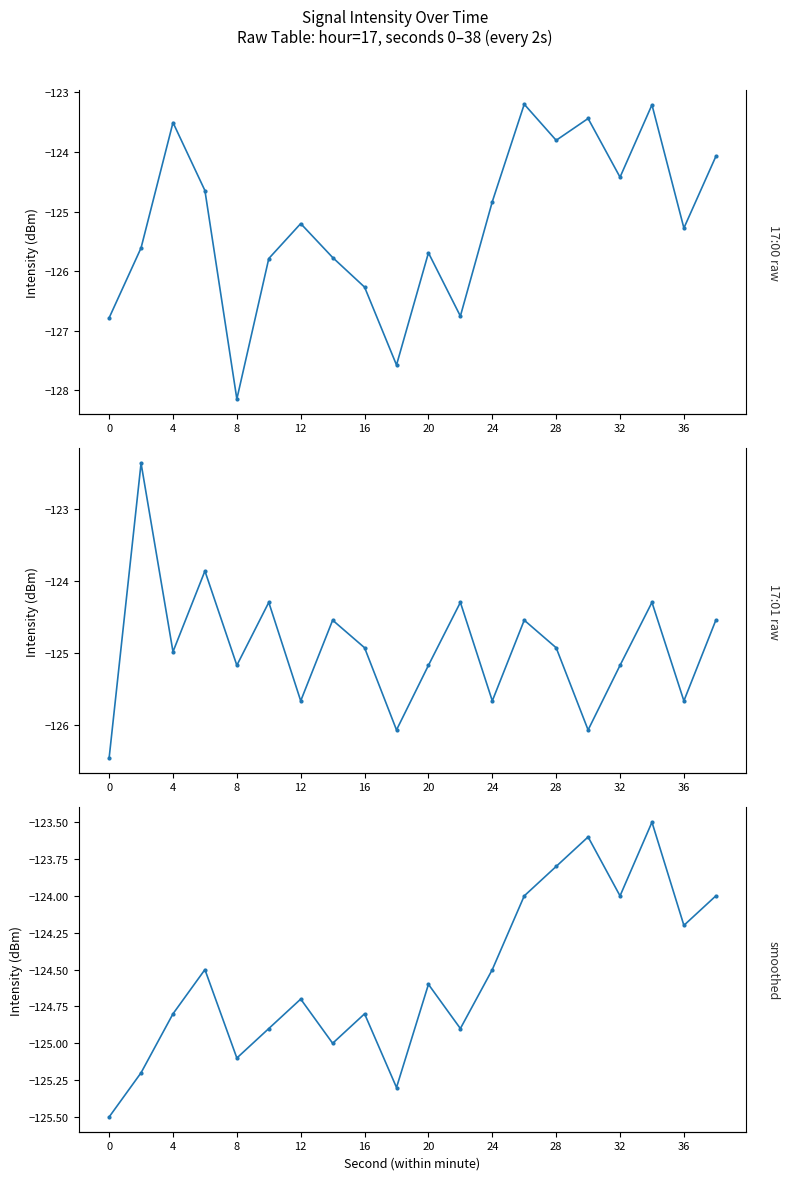

Does the chart display data point markers on the line(s)?

Yes